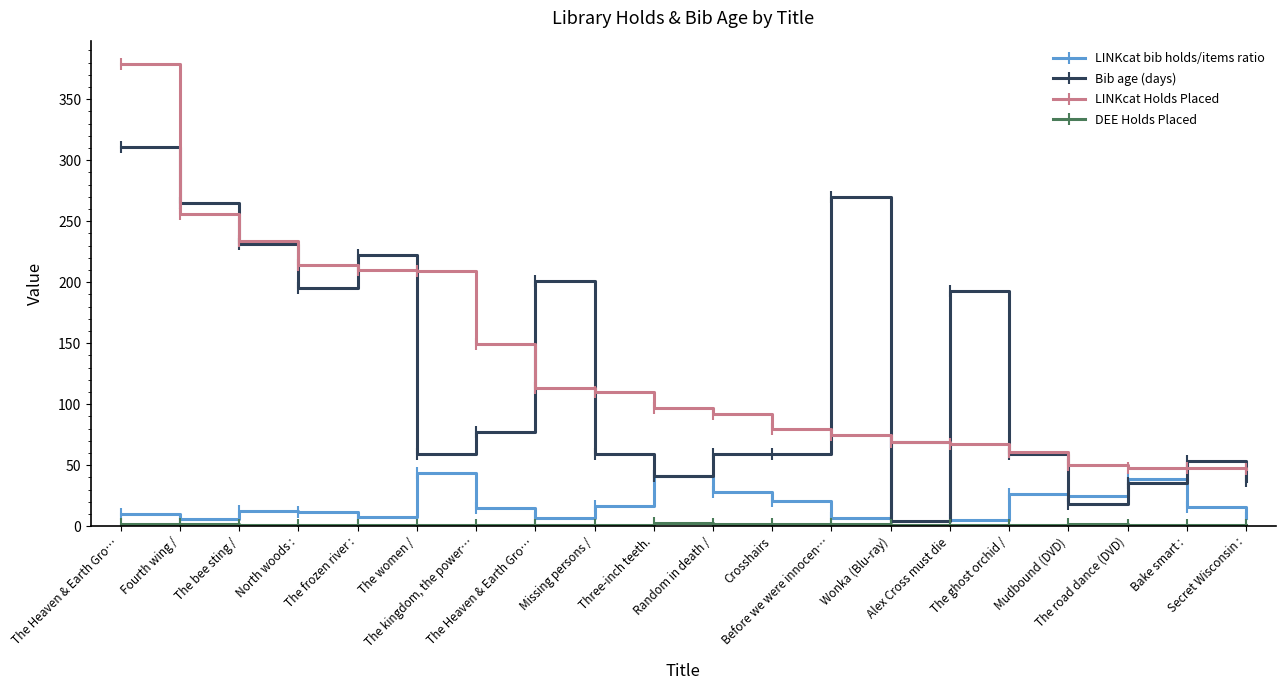

What is the value of the LINKcat bib holds/items ratio point at the 4th from the left?

12.0